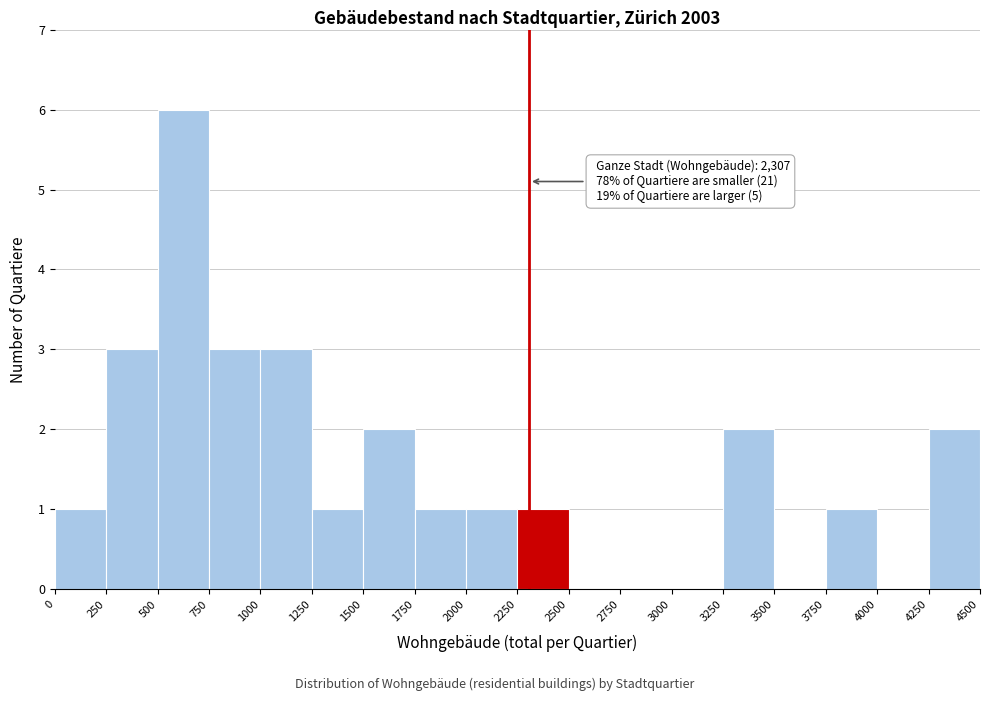

Which range on the x-axis has the tallest bar?

500 to 750